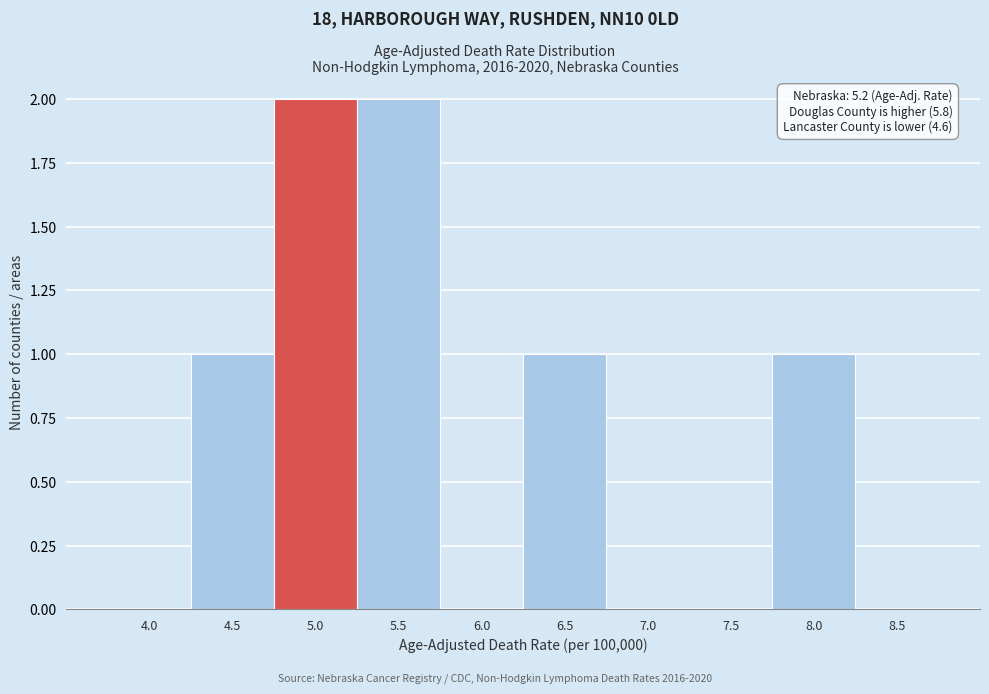

Reading left to right, transcribe all the data shown in this chart.

4.0=0	4.5=1	5.0=2	5.5=2	6.0=0	6.5=1	7.0=0	7.5=0	8.0=1	8.5=0